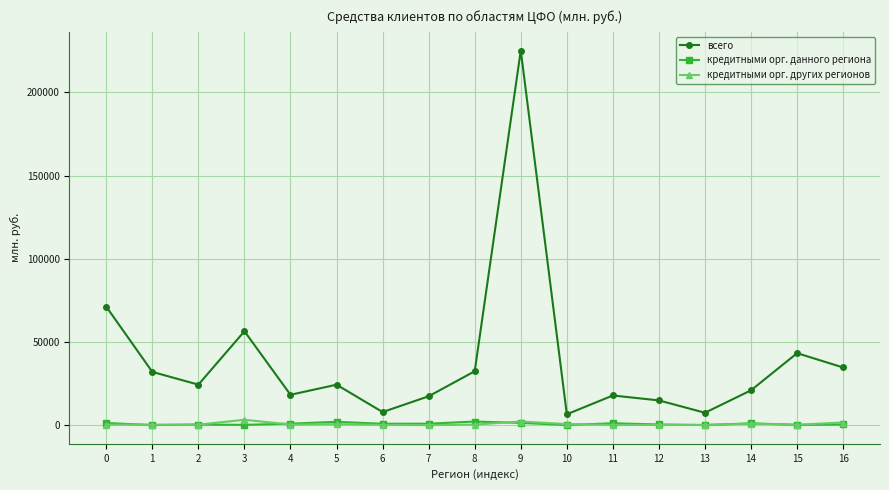

How many interior local peaks does the всего series have?

5